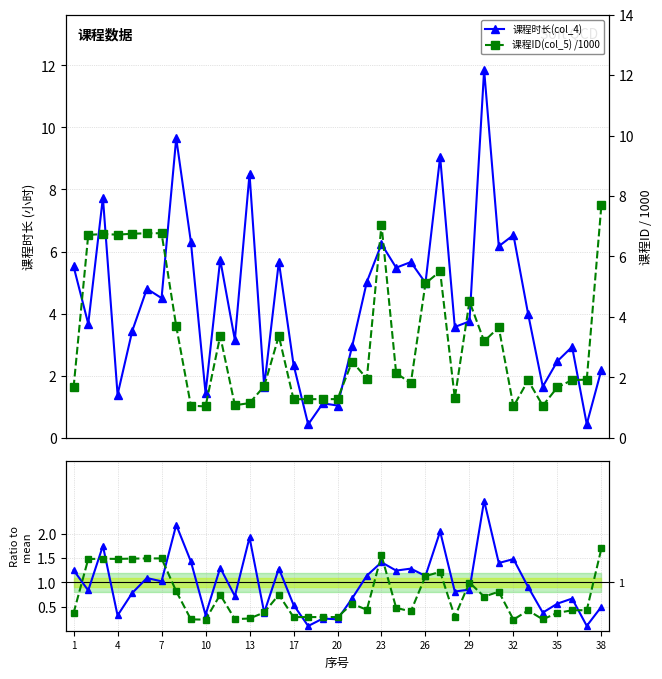

True or false: 课程时长(col_4) has a value of 0.4 at 25.

False